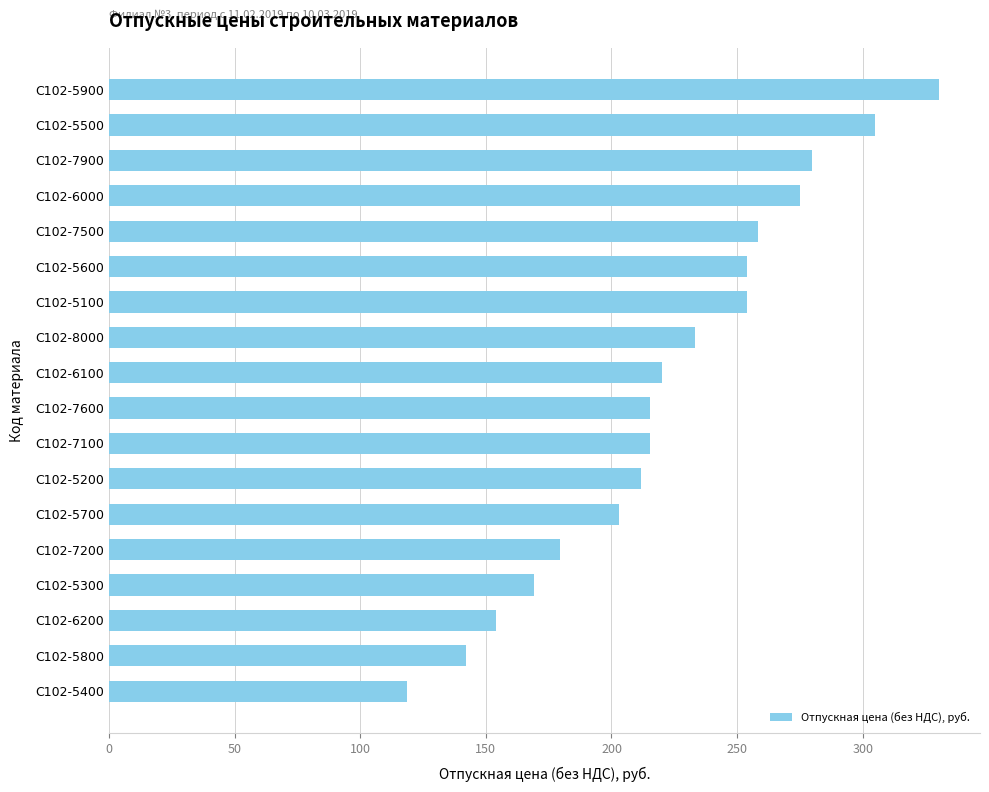

The chart shows a value of 179.4 at С102-7200. True or false?

True